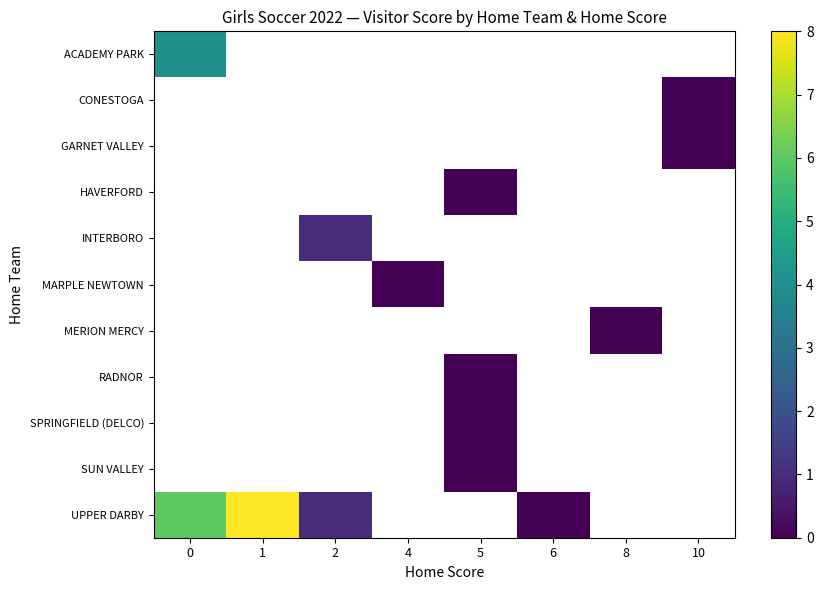

Which category has the highest value across all series?

1